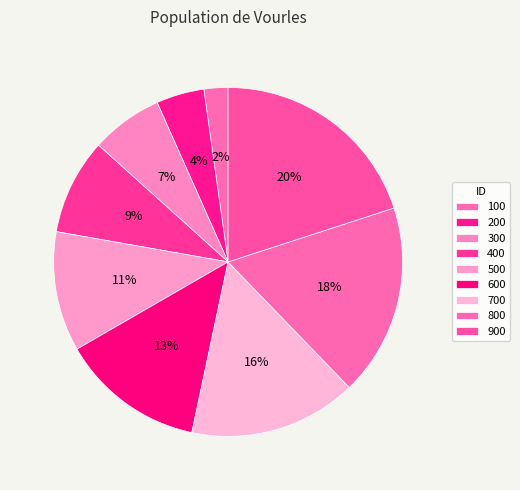

To the nearest percent, what is the difference between the largest and smallest slice percentages?

18%